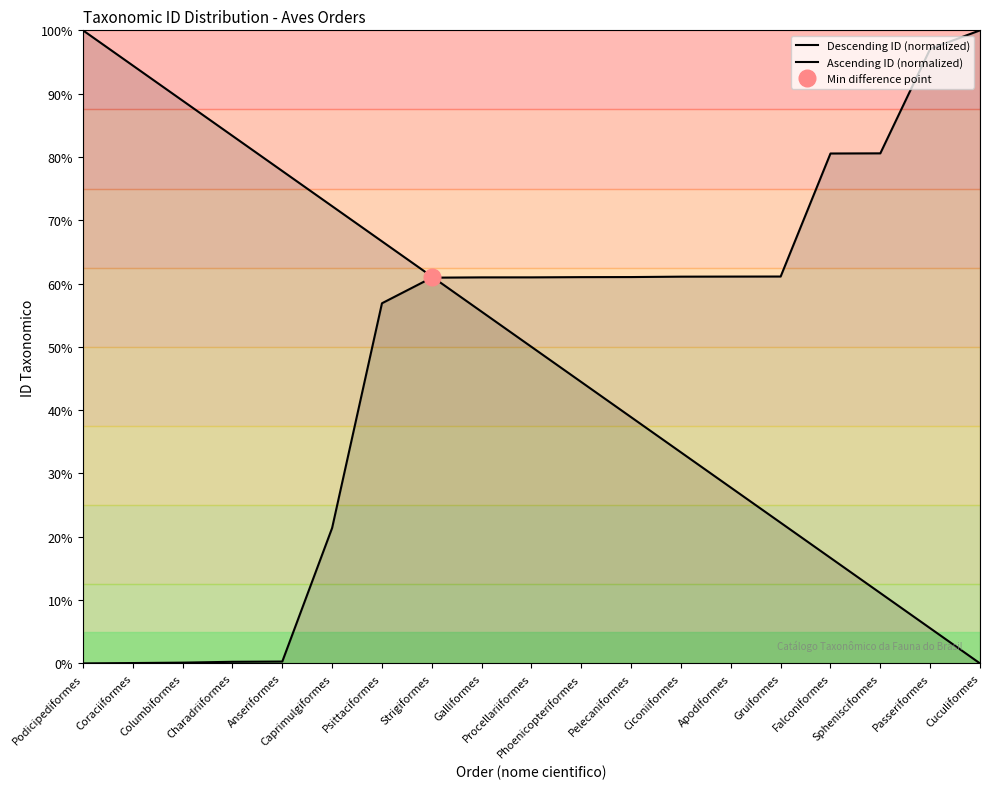

At which label does Ascending ID (normalized) reach its minimum?

Podicipediformes